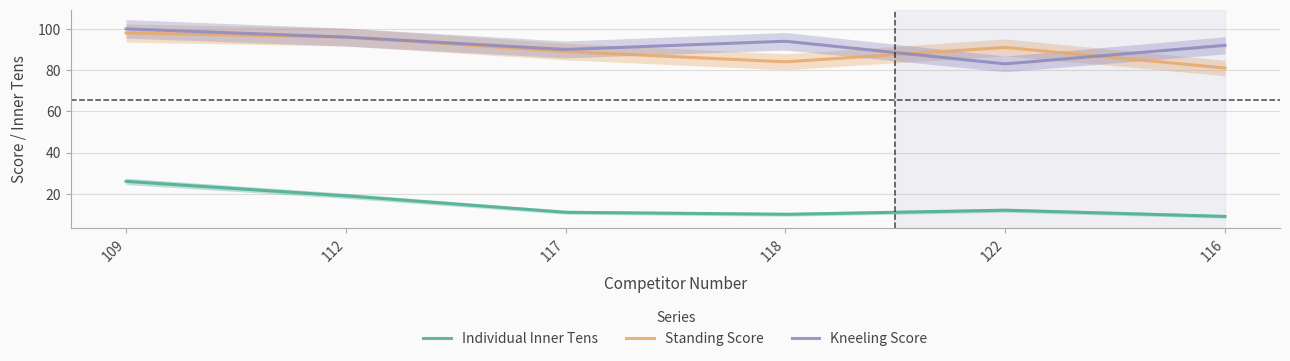

How many values in the Standing Score series are below 91?

3